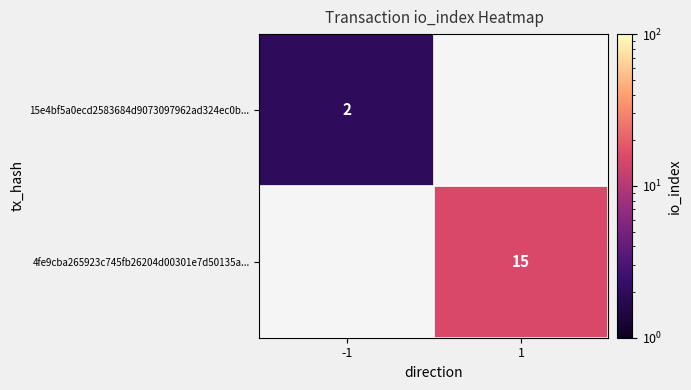

The 4fe9cba265923c745fb26204d00301e7d50135a... series shows 15 at 1. True or false?

True